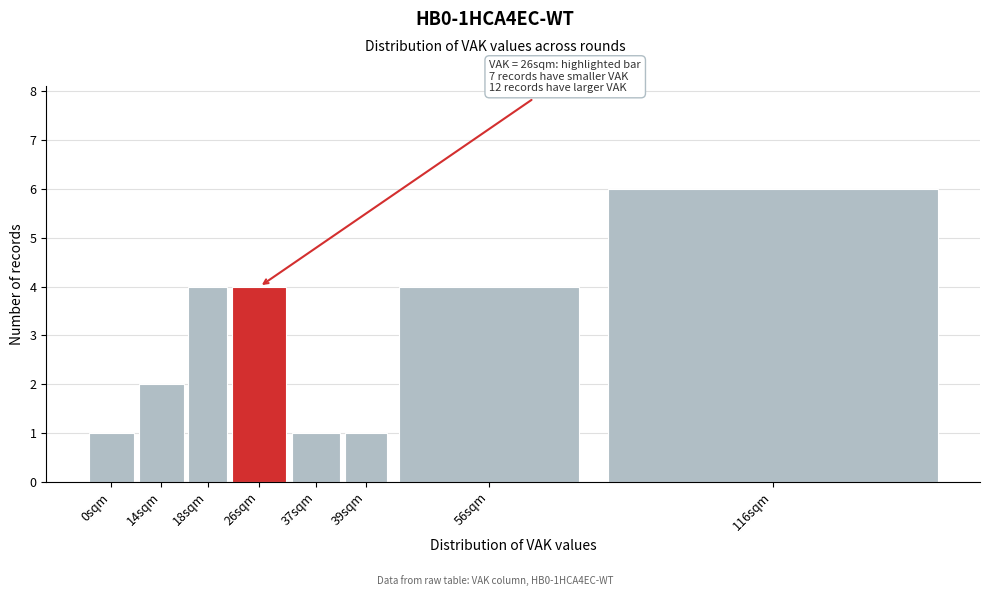

Reading left to right, what are all the values shown in this chart?

1	2	4	4	1	1	4	6